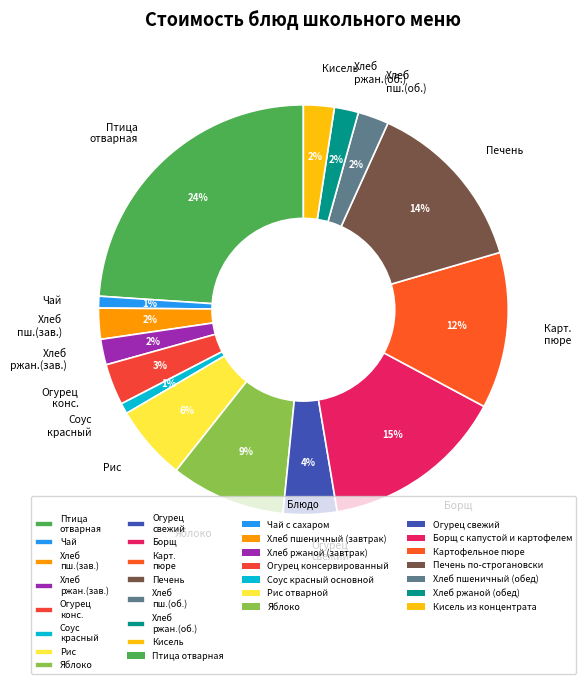

True or false: Соус красный accounts for 1% of the total.

True